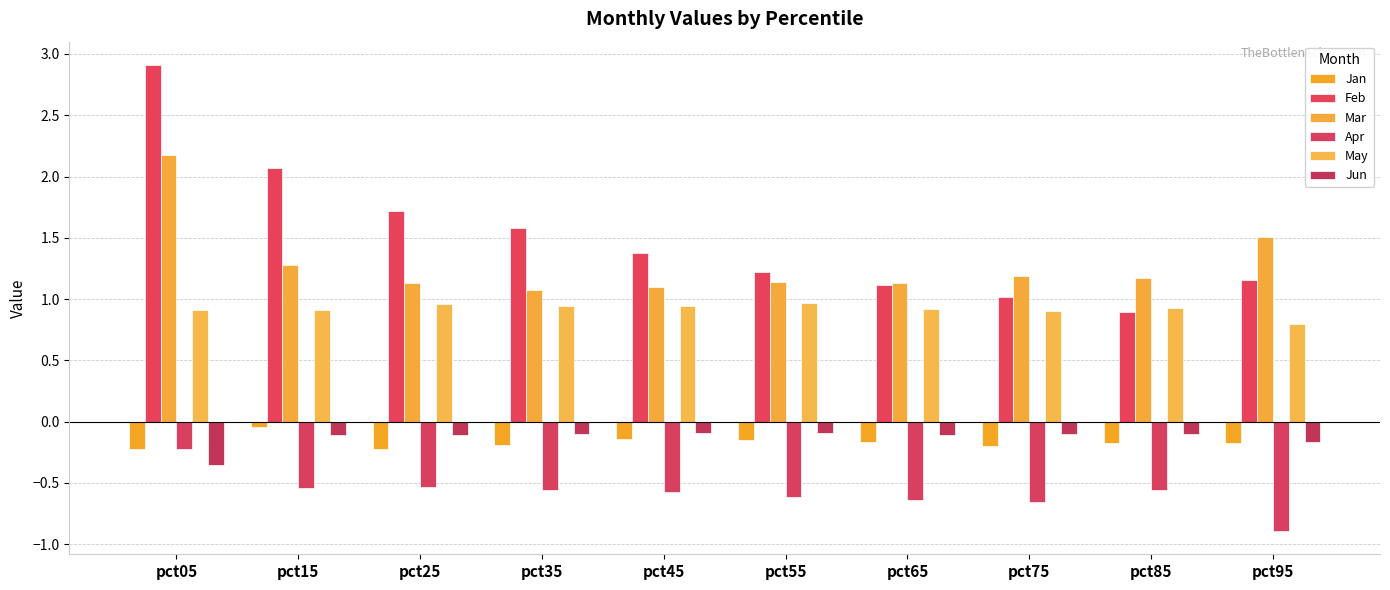

At how many categories does at least one series exceed 1?

10